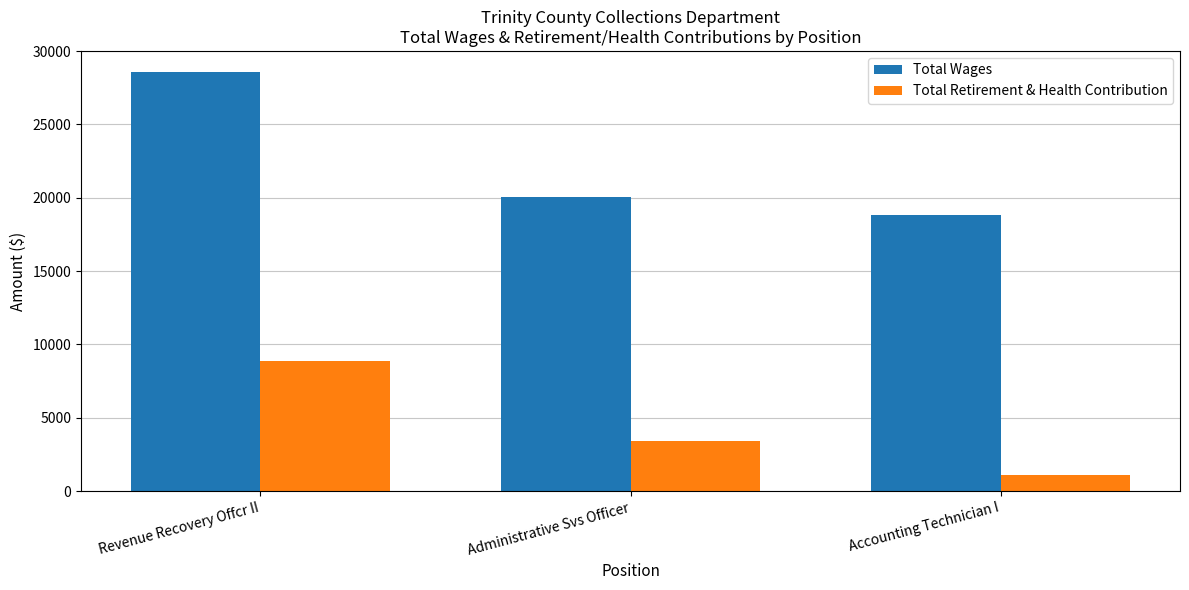

What is the value of the Total Wages bar at the 3rd from the left?

18806.0